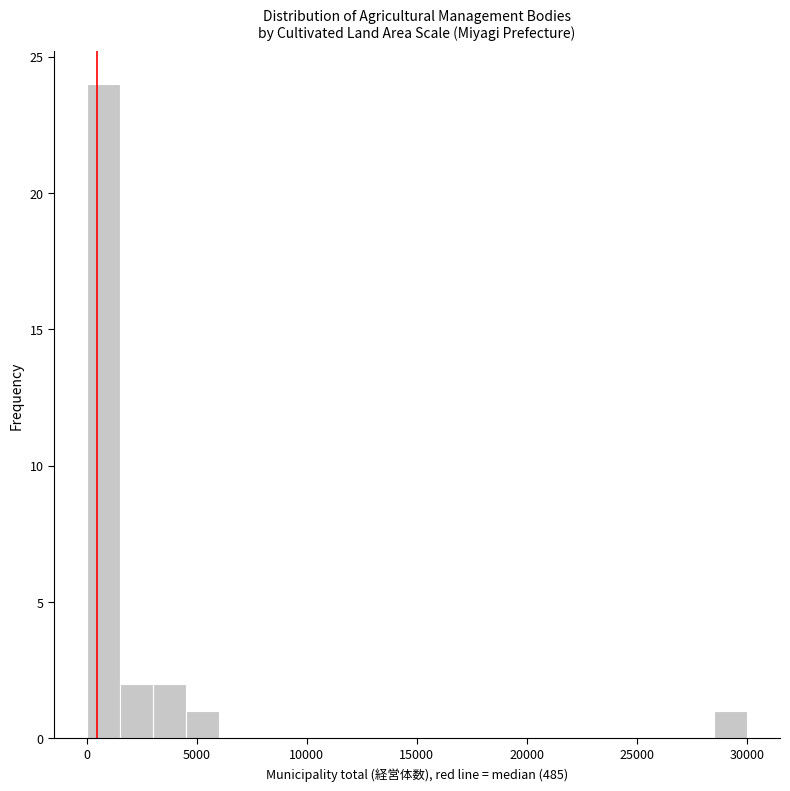

Around what value on the x-axis is the tallest bar? Give the approximate position of its centre, as read against the axis.

1000